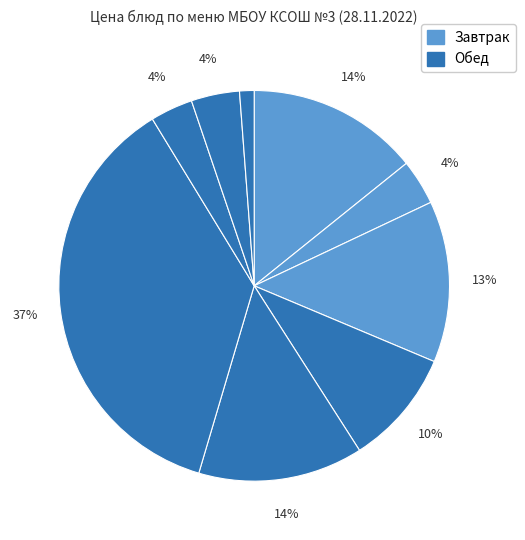

How many segments does this pie chart have?

9